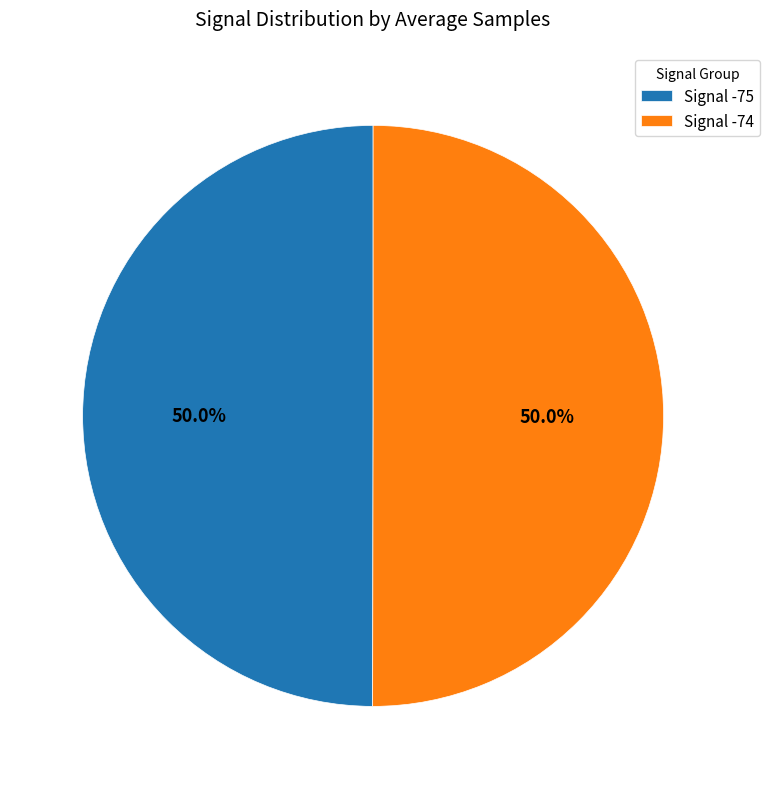

Do Signal -75 and Signal -74 together represent more than half of the pie?

Yes